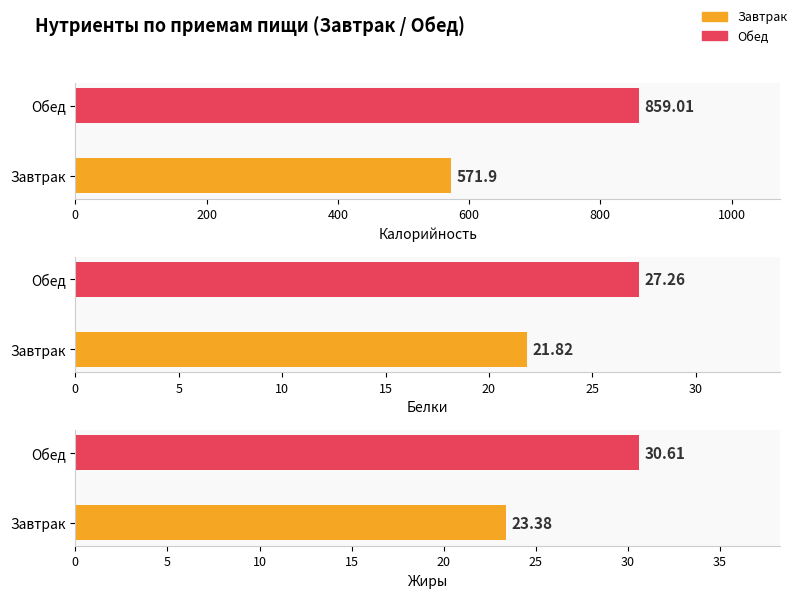

Are the bars horizontal?

Yes